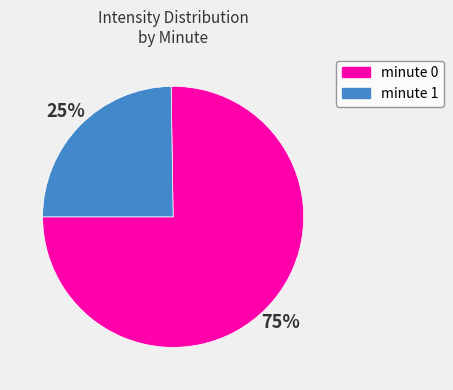

True or false: minute 1 accounts for 37% of the total.

False